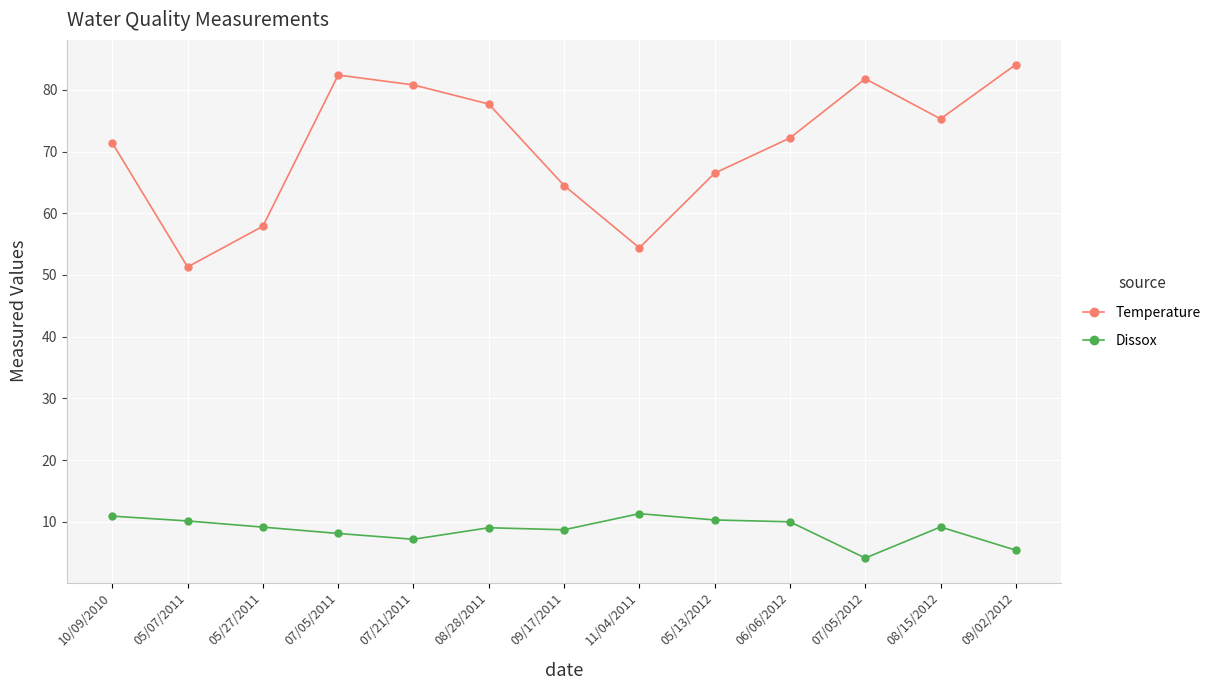

True or false: Dissox and Temperature cross at least once.

False